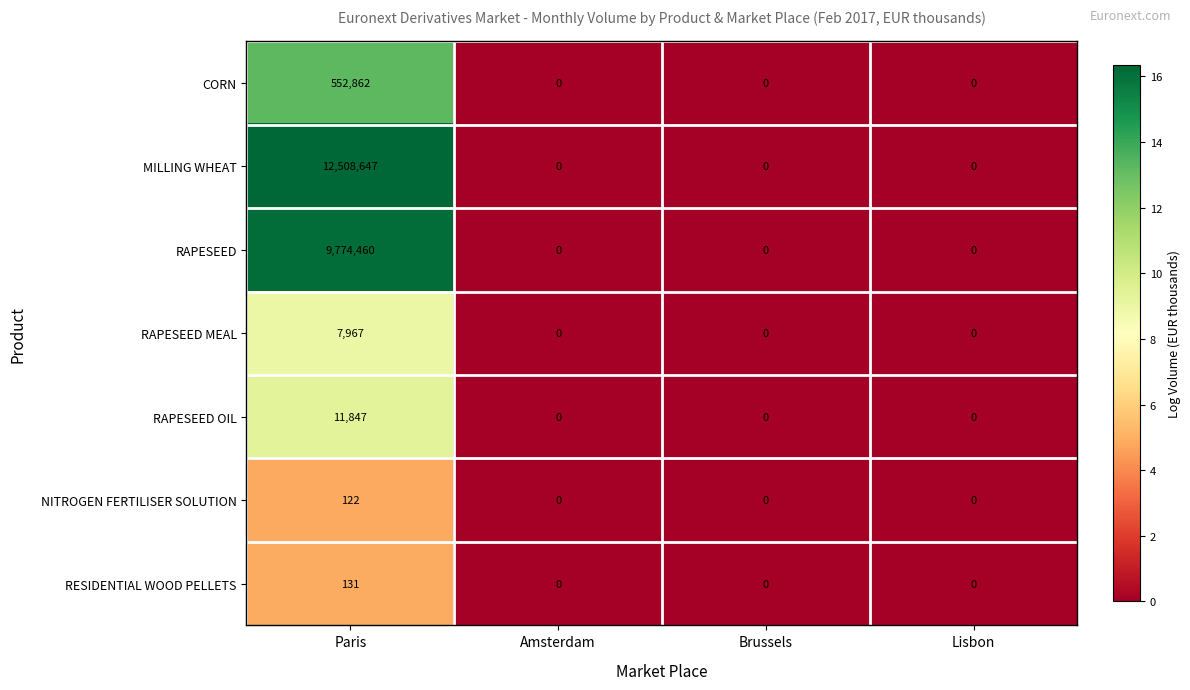

The MILLING WHEAT series shows 5577120 at Lisbon. True or false?

False